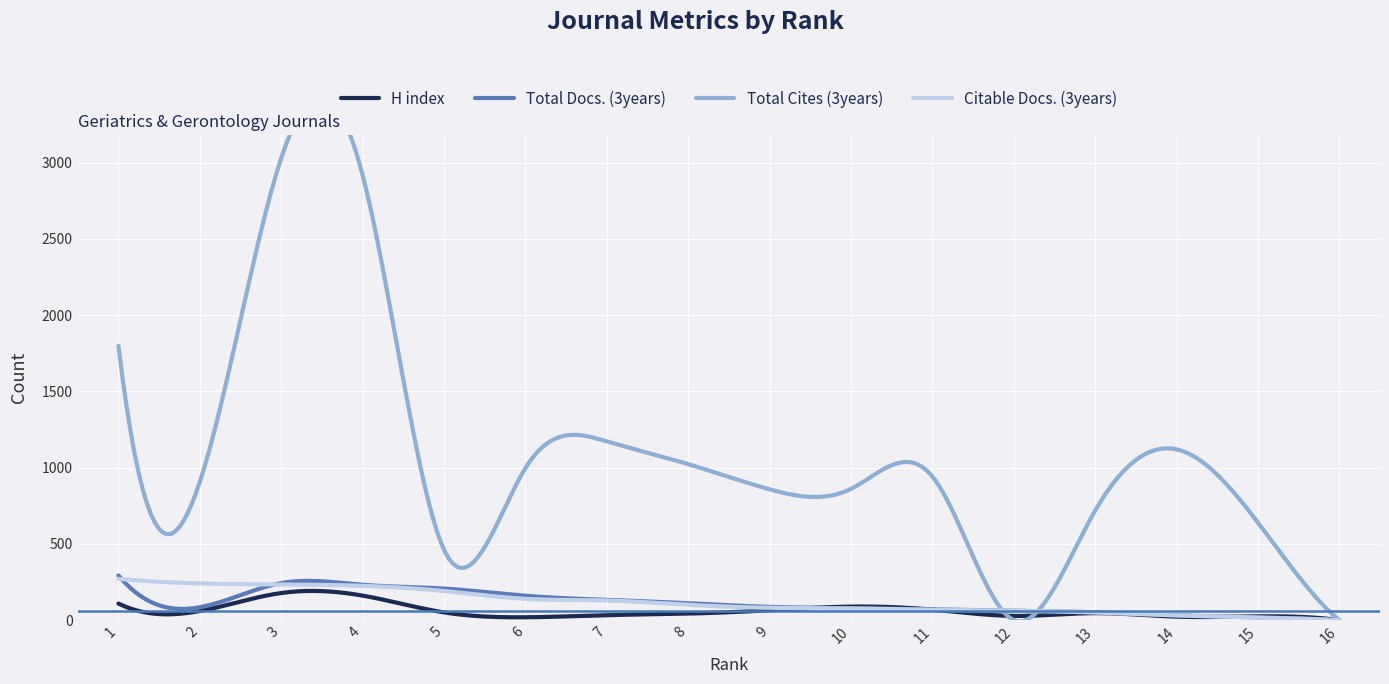

Does the chart display data point markers on the line(s)?

No